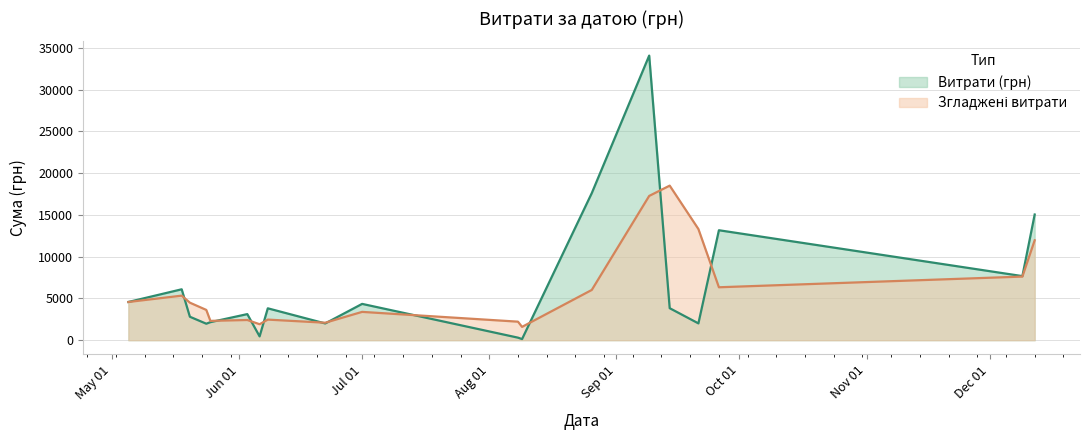

Does the chart display data point markers on the line(s)?

No